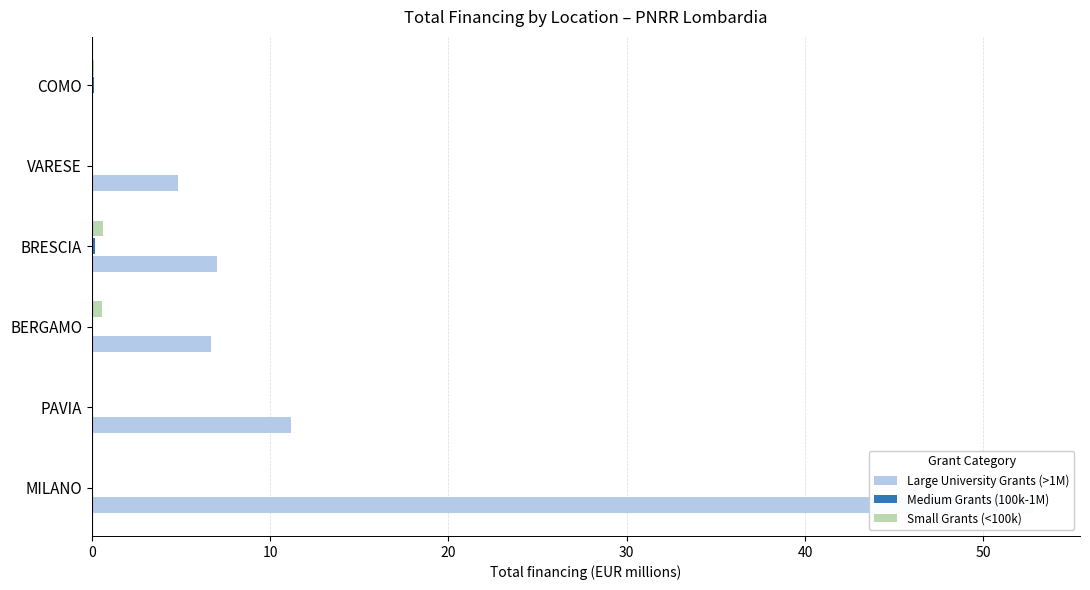

Which series has the largest range (max minus min)?

Large University Grants (>1M)